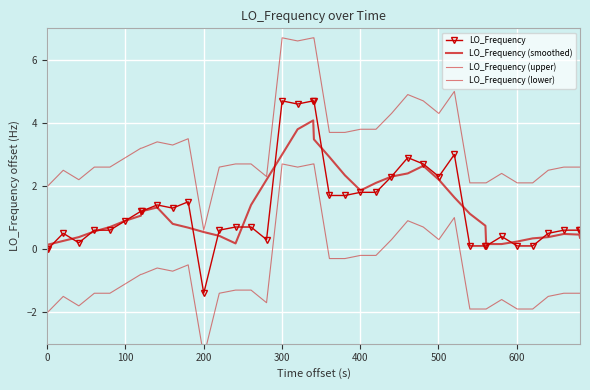

What is the maximum value shown in the chart?

6.7